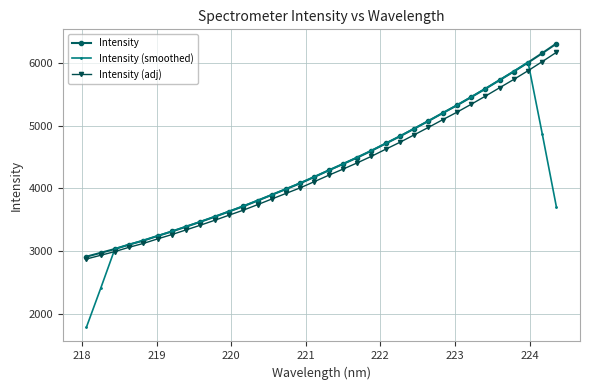

In Intensity (smoothed), how many points are higher than both neighbors (excluding endpoints)?

1